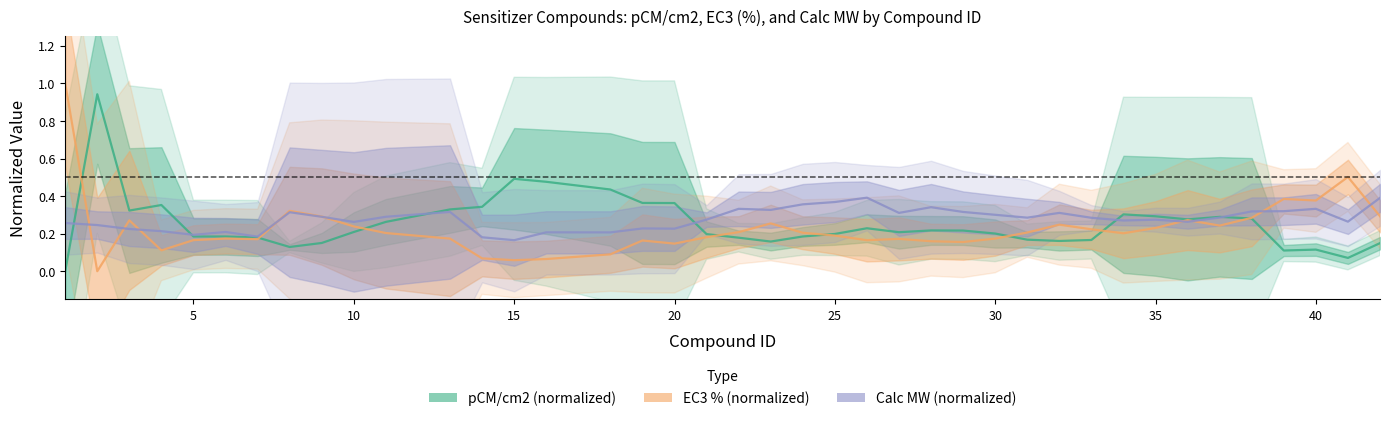

Rank the series at 33 from lowest to highest value.

Calc MW (normalized), EC3 % (normalized), pCM/cm2 (normalized)